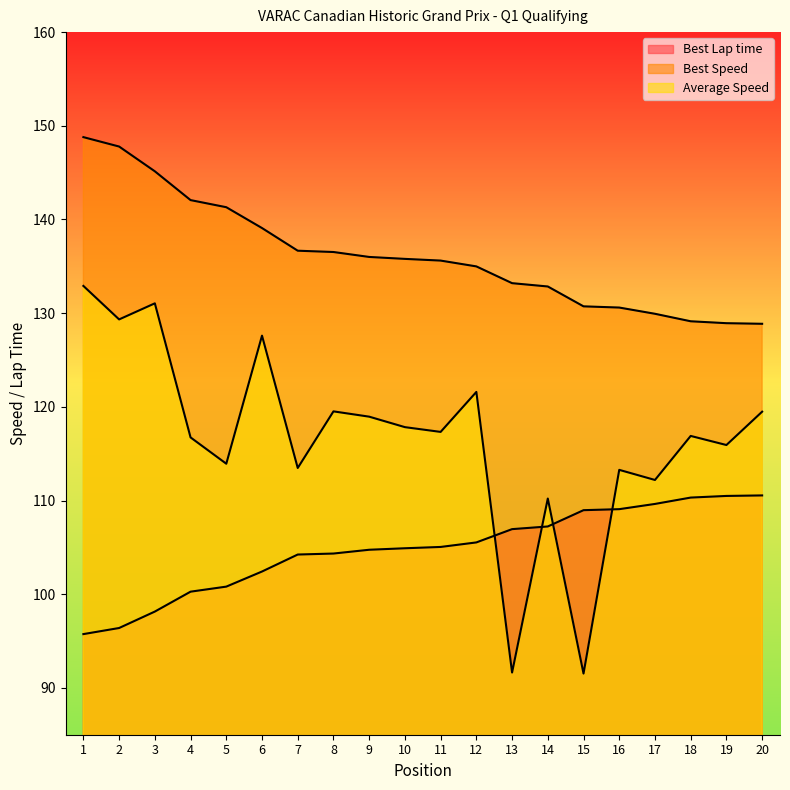

True or false: Best Speed and Best Lap time intersect in this chart.

False